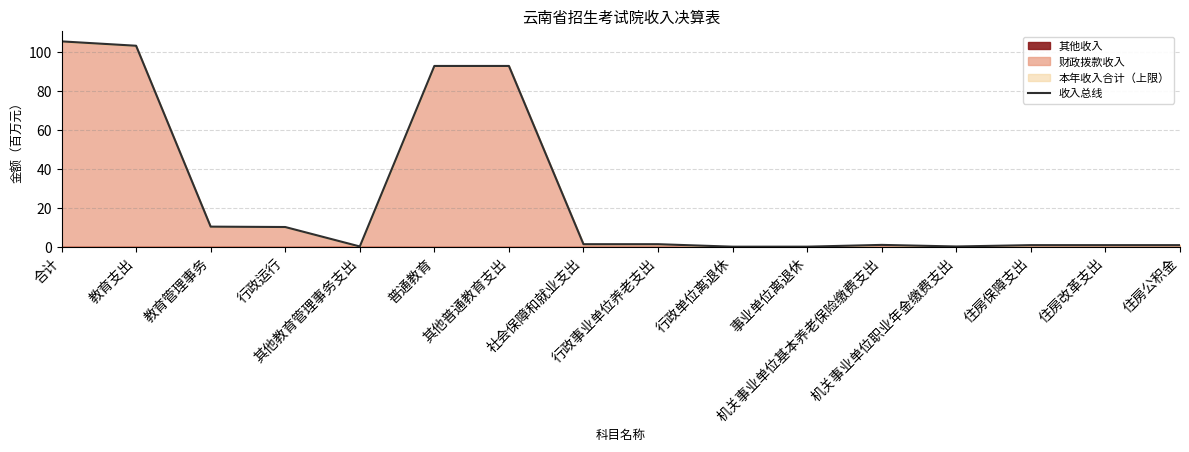

List the labels in order of value, smallest first.

行政单位离退休, 事业单位离退休, 机关事业单位职业年金缴费支出, 其他教育管理事务支出, 住房保障支出, 住房改革支出, 住房公积金, 机关事业单位基本养老保险缴费支出, 社会保障和就业支出, 行政事业单位养老支出, 行政运行, 教育管理事务, 普通教育, 其他普通教育支出, 教育支出, 合计